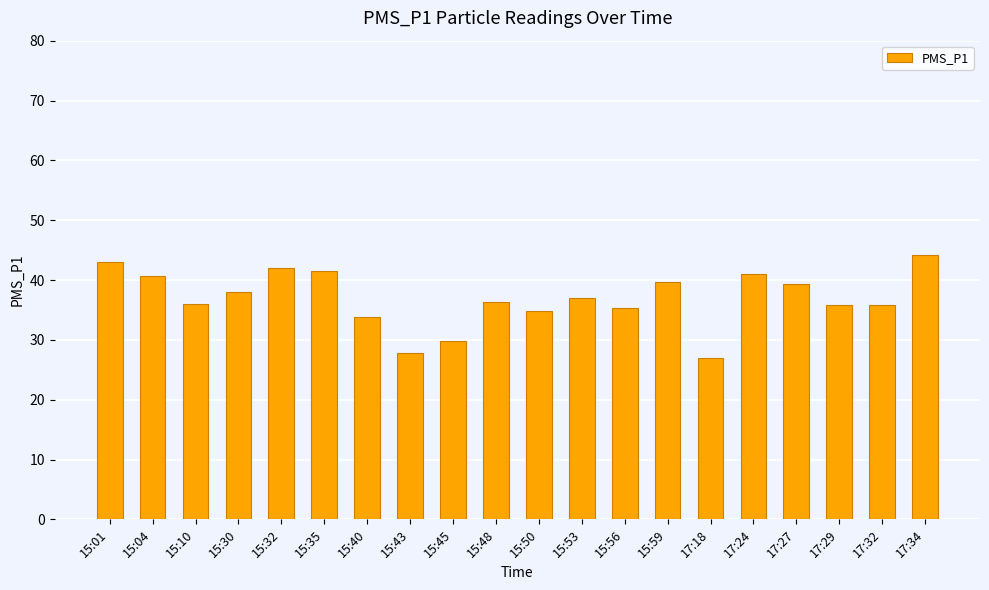

What is the label of the 5th bar from the left?

15:32